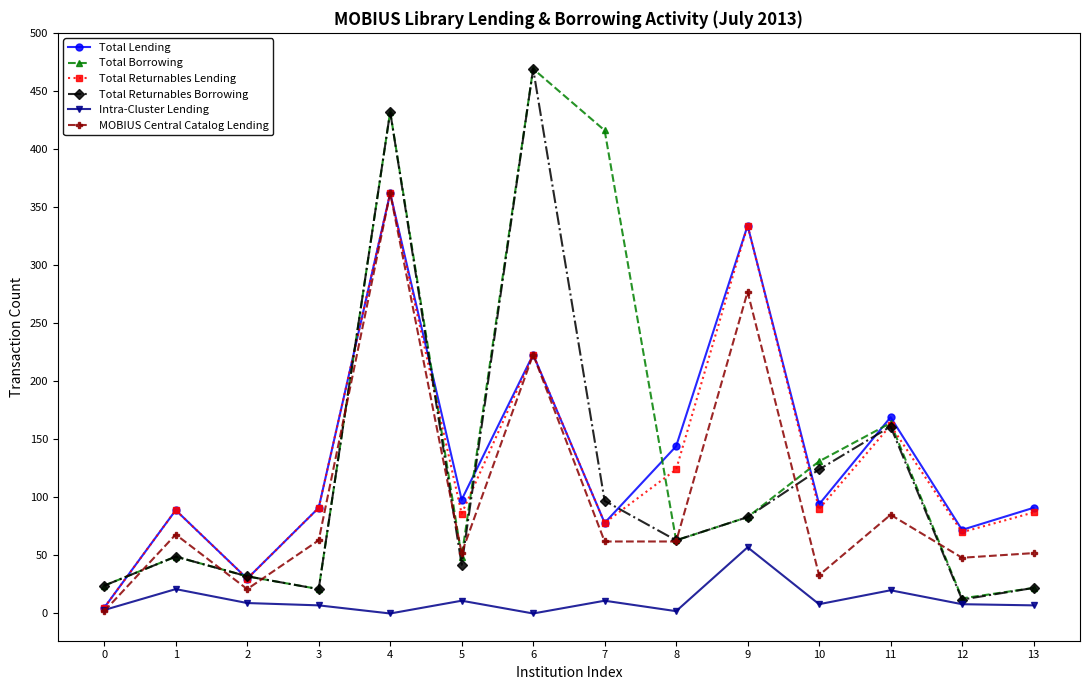

Is the value of Intra-Cluster Lending at 6 greater than the value of Total Lending at 12?

No